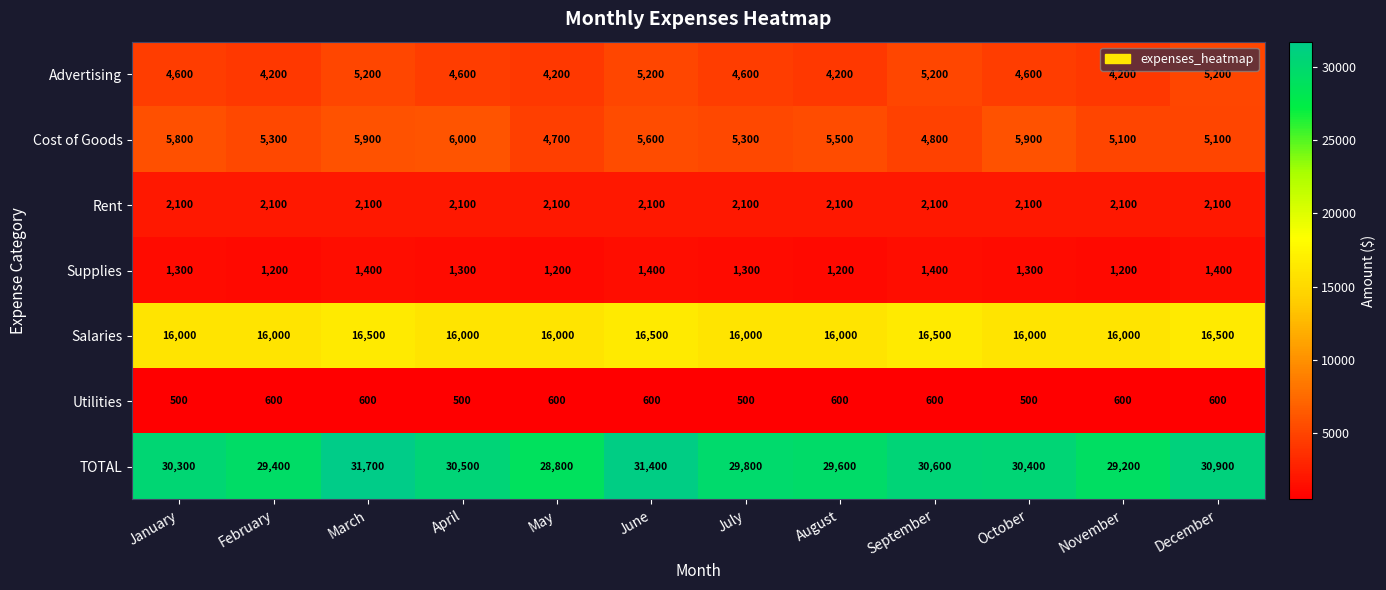

What is the spread (max minus min) of values at March?

31100